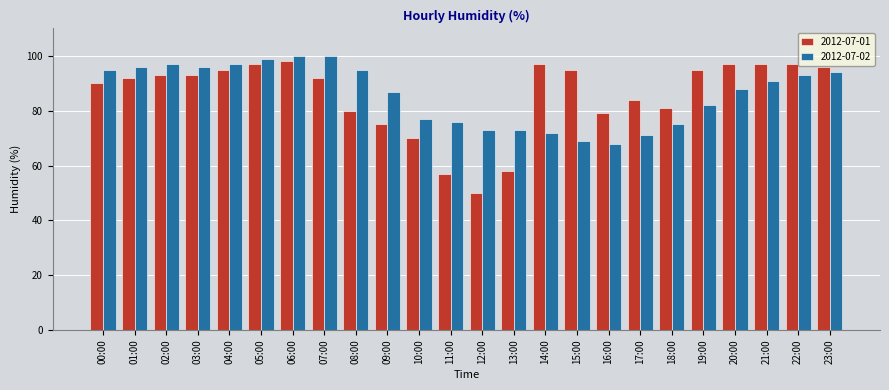

Reading right to left, list all the values displayed in this chart.

2012-07-01: 96	97	97	97	95	81	84	79	95	97	58	50	57	70	75	80	92	98	97	95	93	93	92	90
2012-07-02: 94	93	91	88	82	75	71	68	69	72	73	73	76	77	87	95	100	100	99	97	96	97	96	95